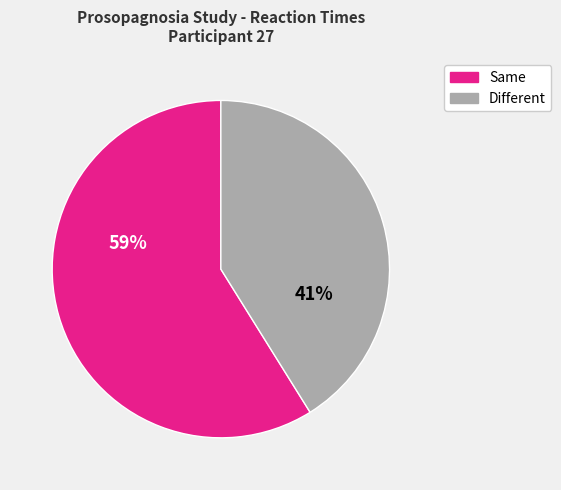

Is there any slice that represents more than half of the pie?

Yes